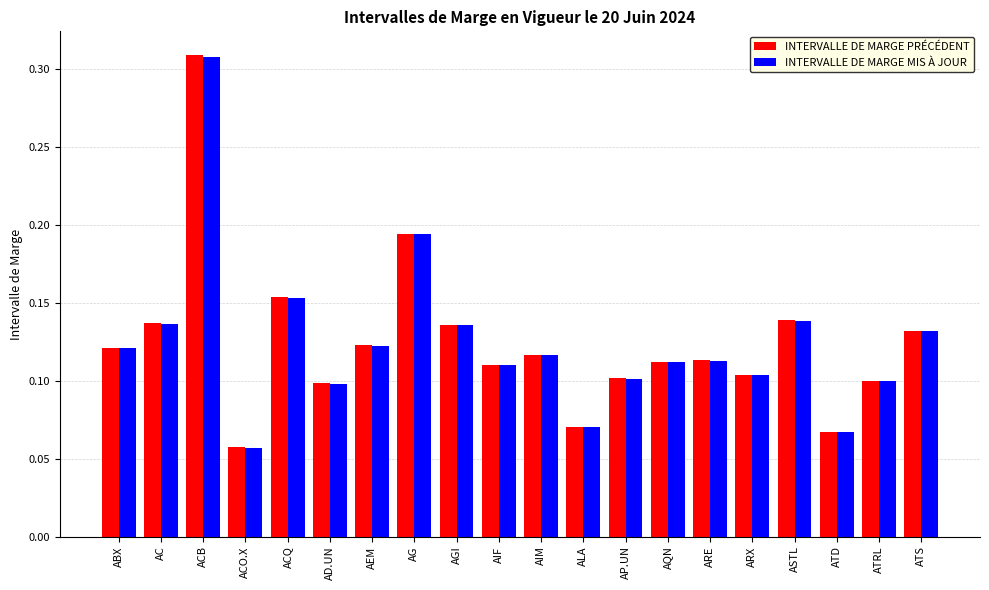

True or false: INTERVALLE DE MARGE MIS À JOUR has a value of 0.2 at AGI.

False